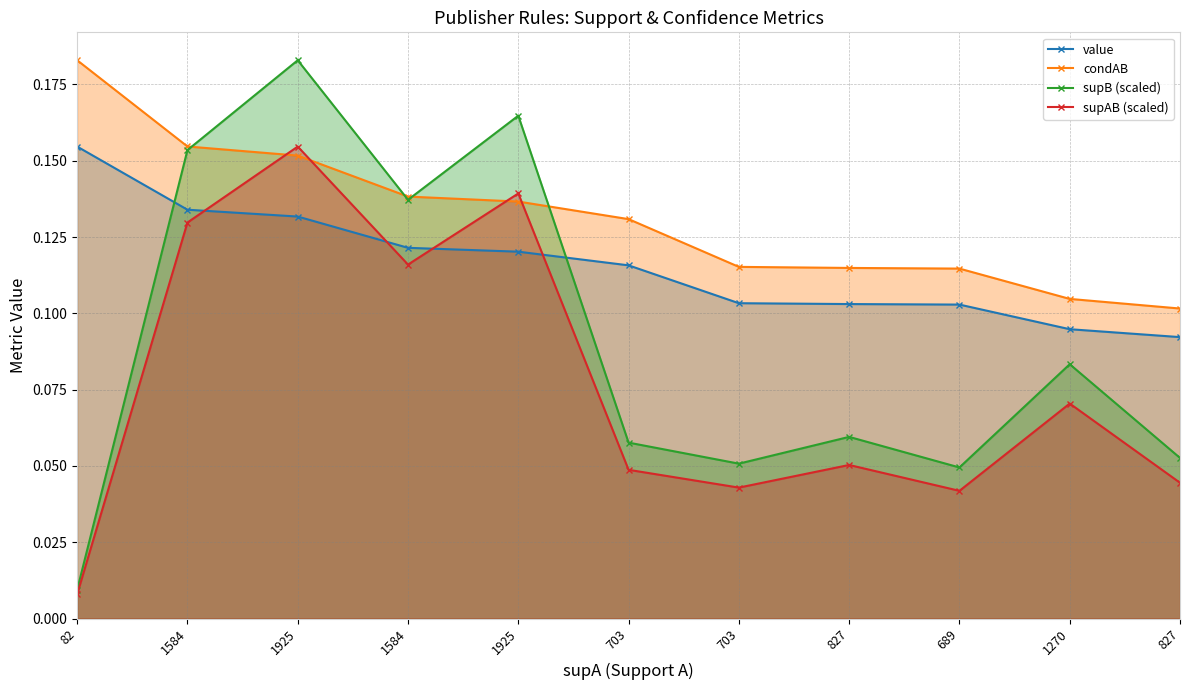

Which category has the lowest value in the supB (scaled) series?

82